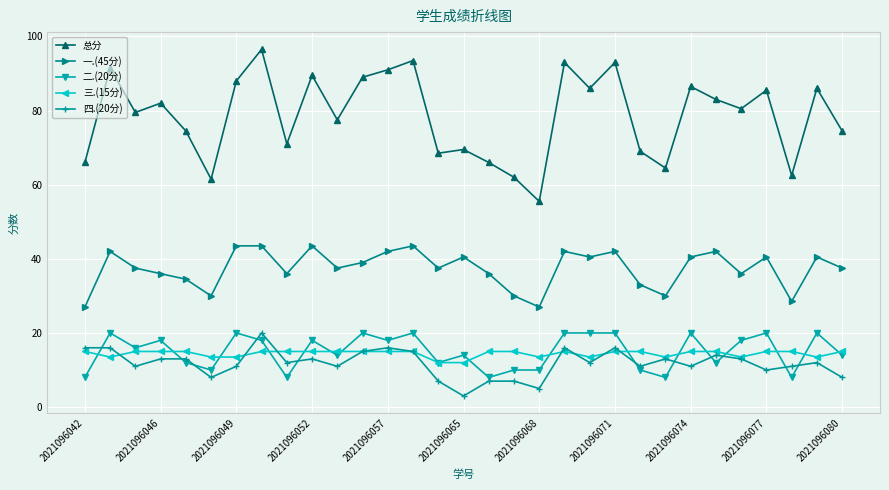

How many series are shown in this chart?

5